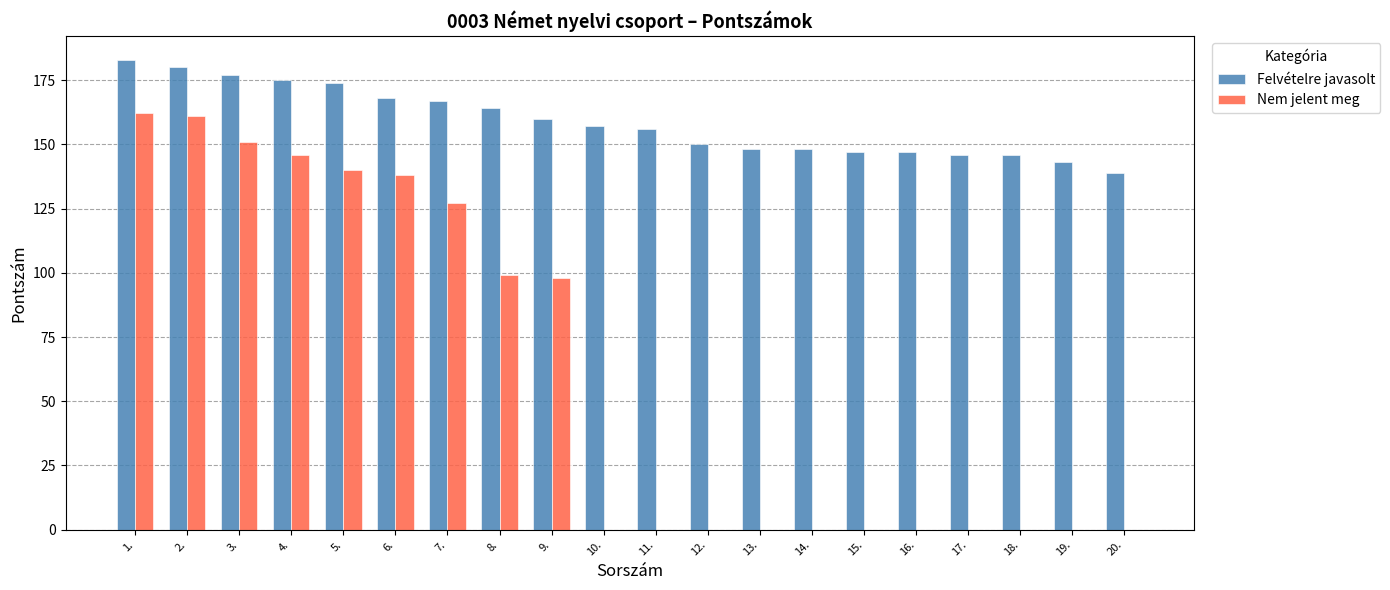

Reading left to right, list all the values displayed in this chart.

Felvételre javasolt: 183	180	177	175	174	168	167	164	160	157	156	150	148	148	147	147	146	146	143	139
Nem jelent meg: 162	161	151	146	140	138	127	99	98	0	0	0	0	0	0	0	0	0	0	0